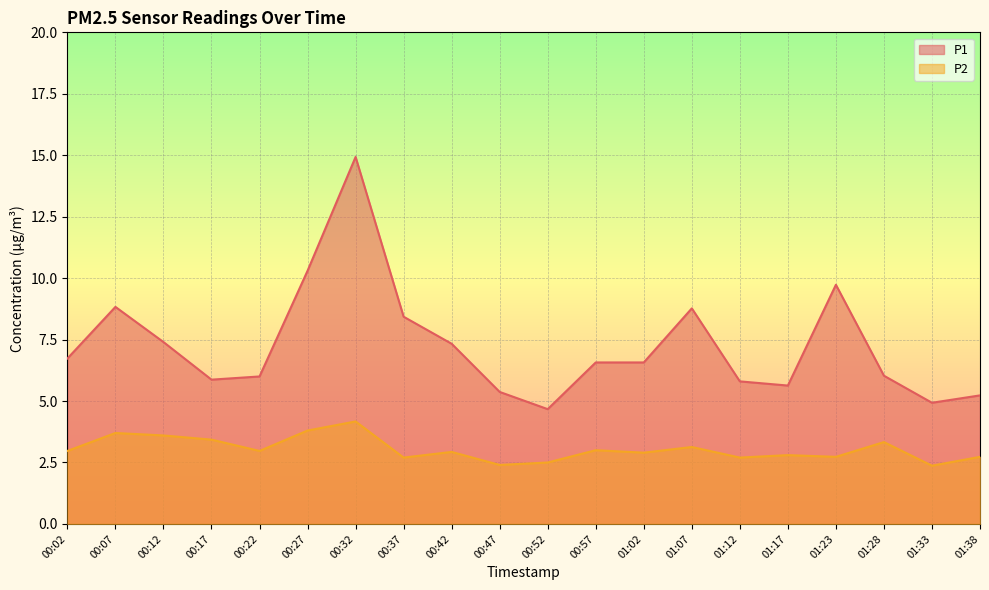

Reading left to right, what are all the values shown in this chart?

P1: 6.7	8.8	7.4	5.9	6.0	10.3	14.9	8.4	7.3	5.4	4.7	6.6	6.6	8.8	5.8	5.6	9.7	6.0	4.9	5.2
P2: 3.0	3.7	3.6	3.4	3.0	3.8	4.2	2.7	2.9	2.4	2.5	3.0	2.9	3.1	2.7	2.8	2.7	3.3	2.4	2.7